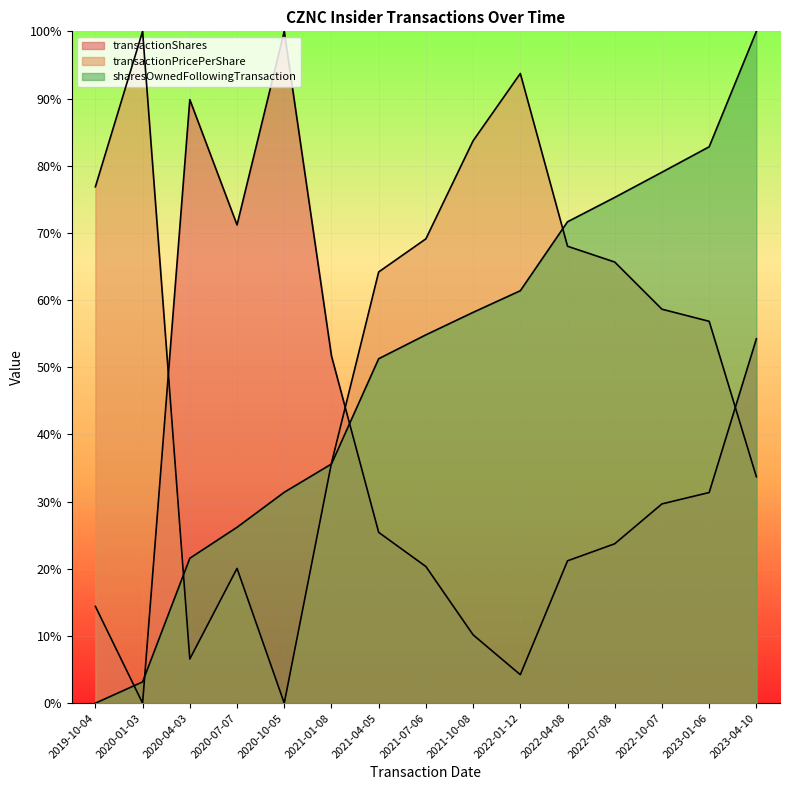

What position from the left is 2022-10-07?

13